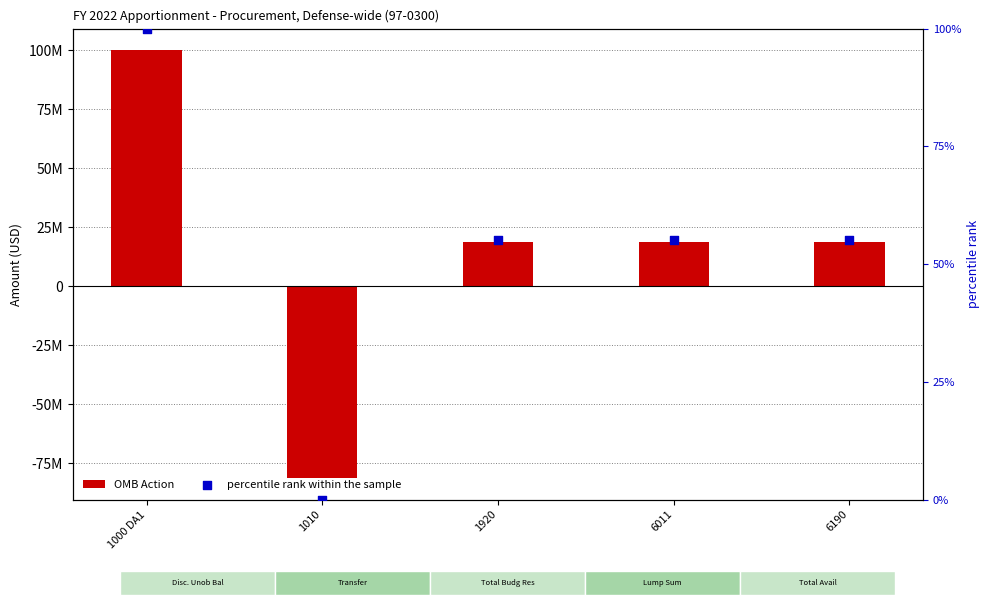

Which series has the widest spread of Y values?

OMB Action